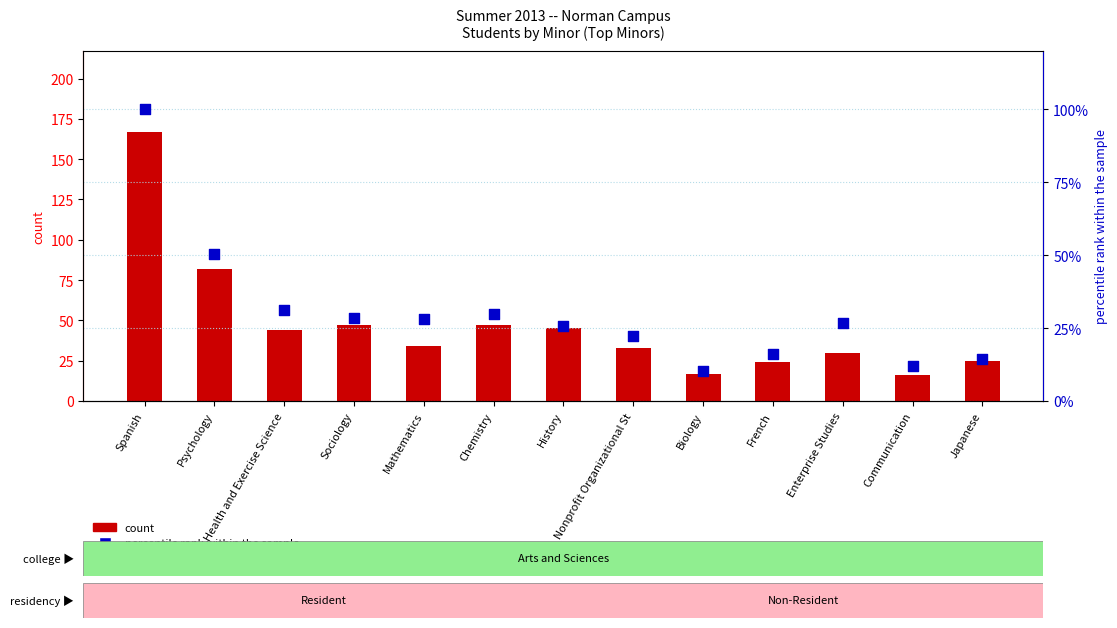

Is the value of Full-Time Resident at Mathematics greater than the value of Part-Time Resident at Japanese?

No